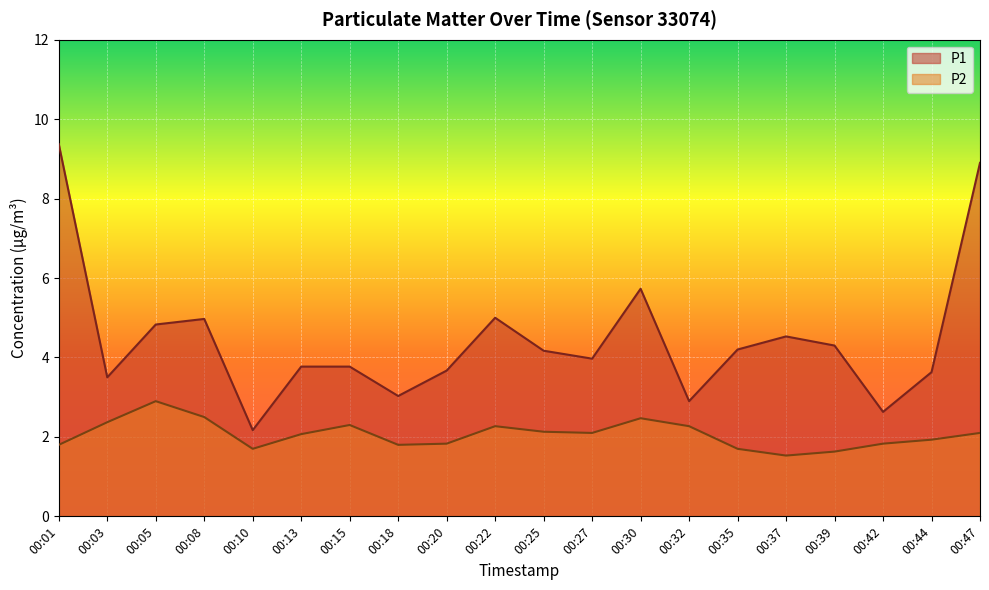

What is the total value across all series at 00:47?

11.0